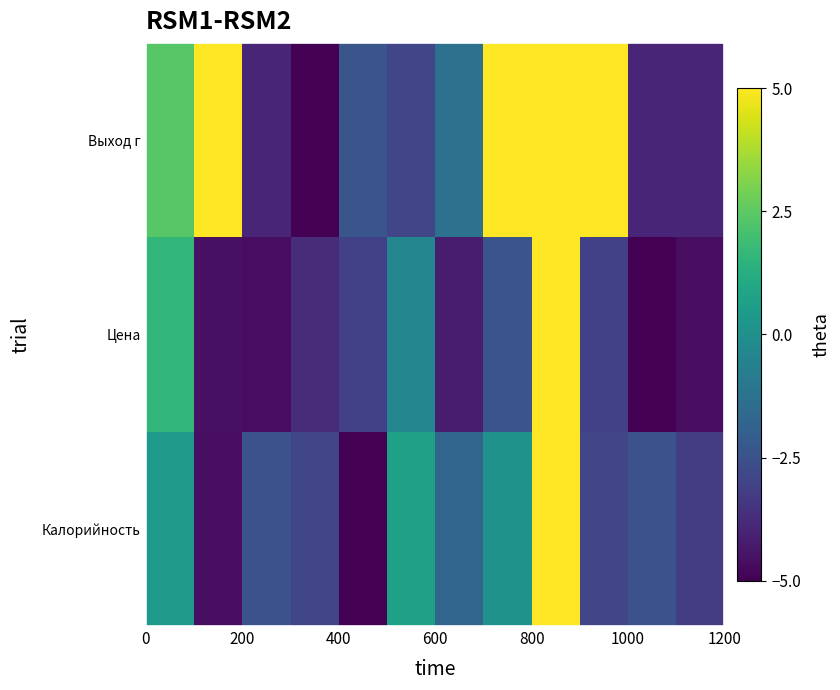

Reading left to right, transcribe all the data shown in this chart.

Калорийность: 0.4	-4.7	-2.5	-3.0	-5.0	0.7	-1.8	0.1	5.0	-2.9	-2.5	-3.2
Цена: 1.6	-4.6	-4.7	-3.8	-3.1	-0.4	-4.2	-2.4	5.0	-3.1	-5.0	-4.7
Выход г: 2.4	5.0	-3.9	-5.0	-2.4	-2.9	-1.3	5.0	5.0	5.0	-3.9	-3.9